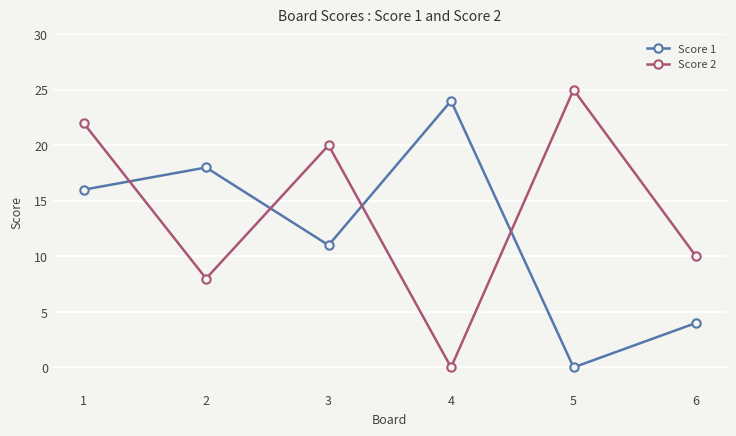

List the series in order of their peak value, highest first.

Score 2, Score 1